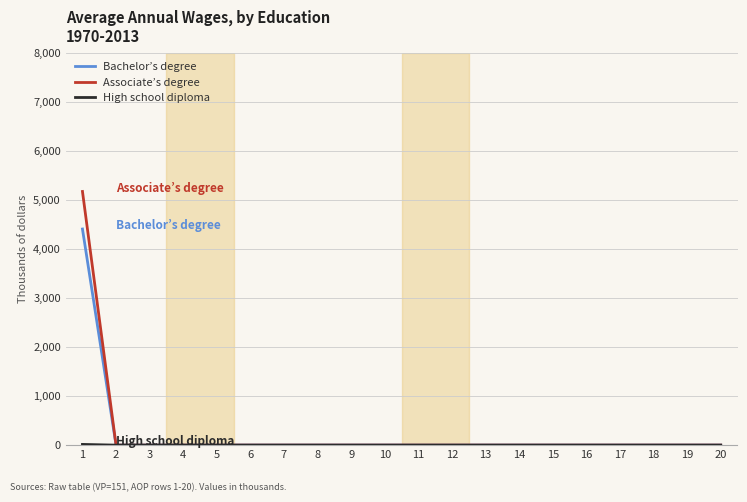

The value of Bachelor’s degree at 11 is 0.0. True or false?

True